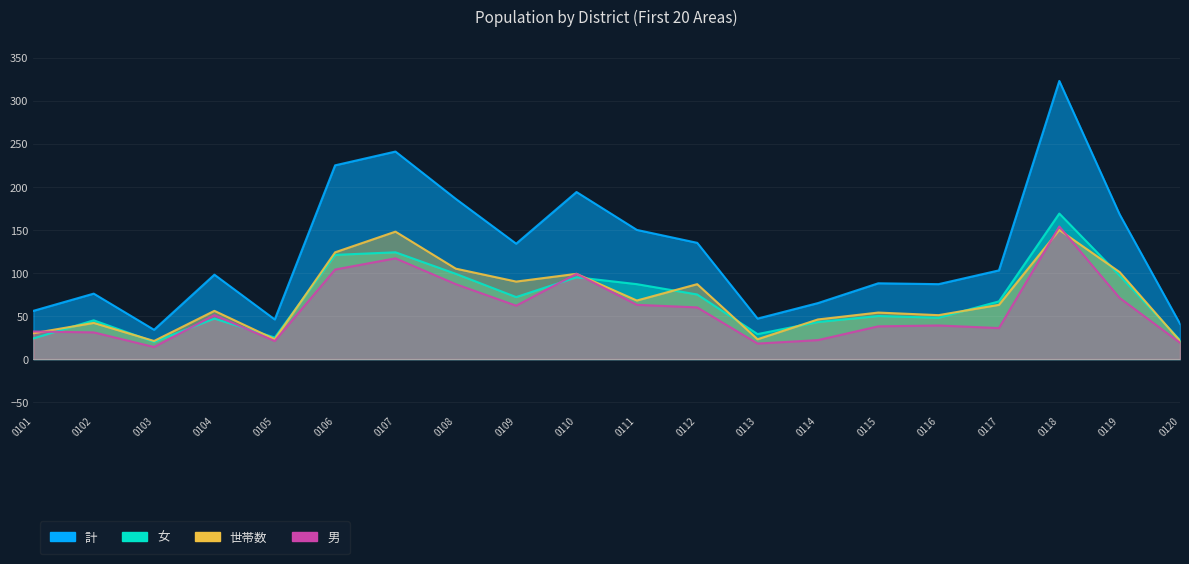

At which label does 世帯数 first exceed 63?

0106